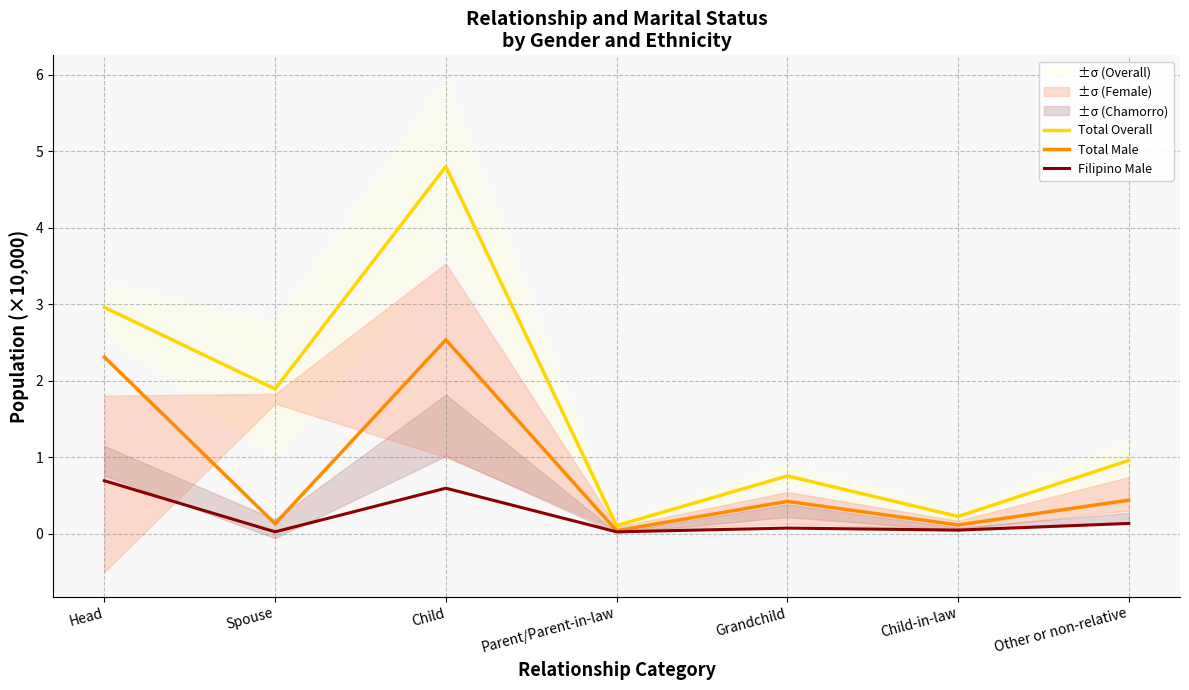

At which category does Filipino Male reach its first local peak?

Child